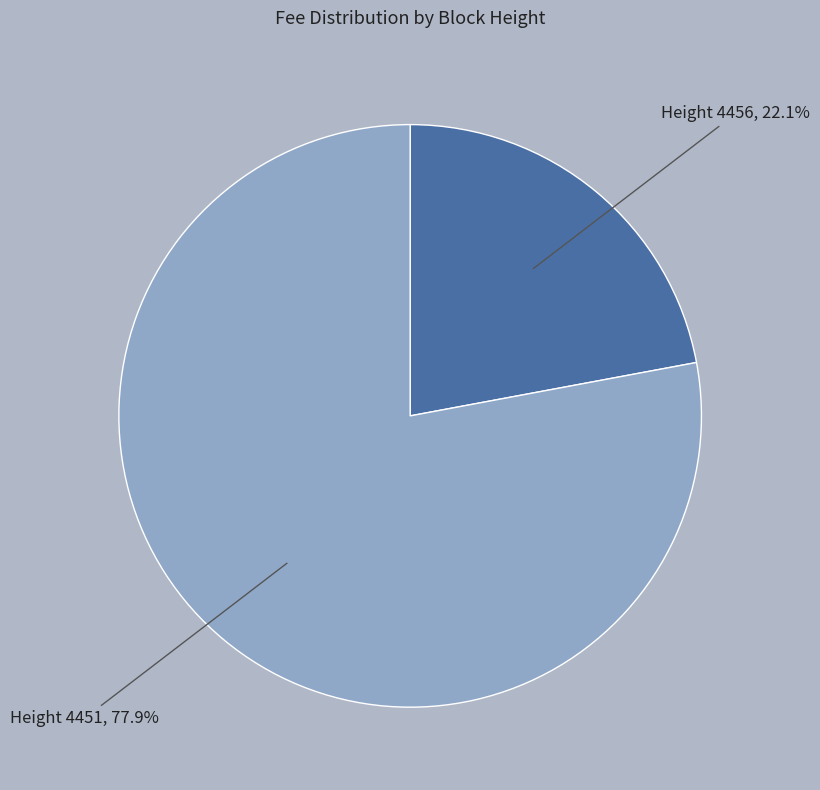

Combined, do Height 4451 and Height 4456 account for over 50%?

Yes